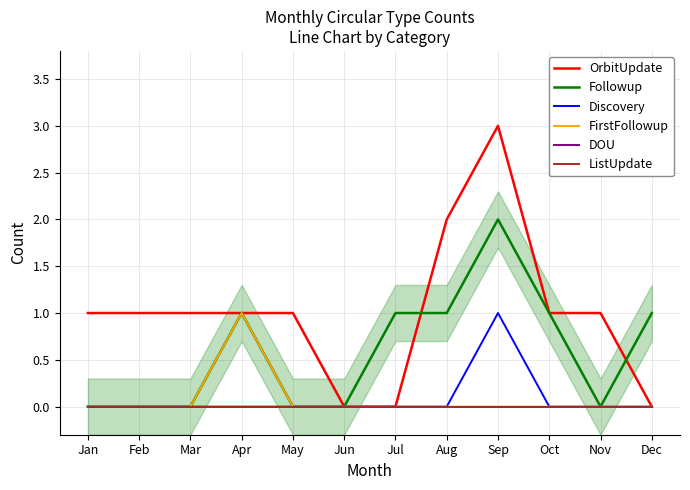

True or false: ListUpdate and Followup cross at least once.

False